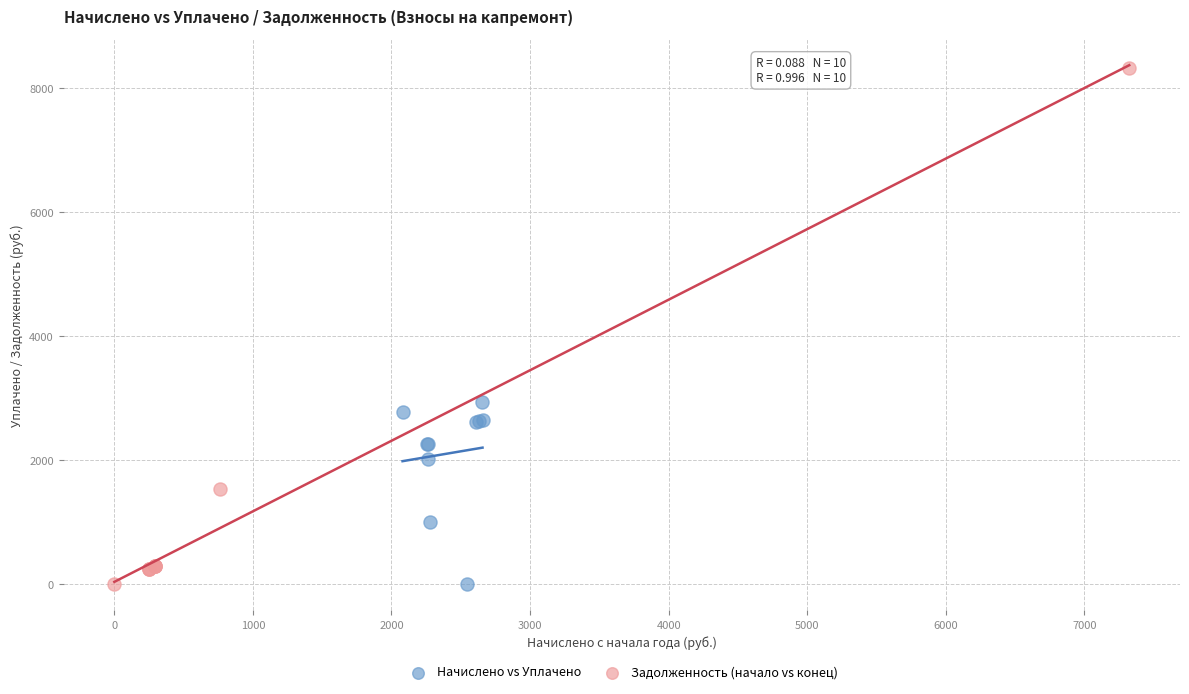

Which series has the largest Y range (max minus min)?

Задолженность (начало vs конец)